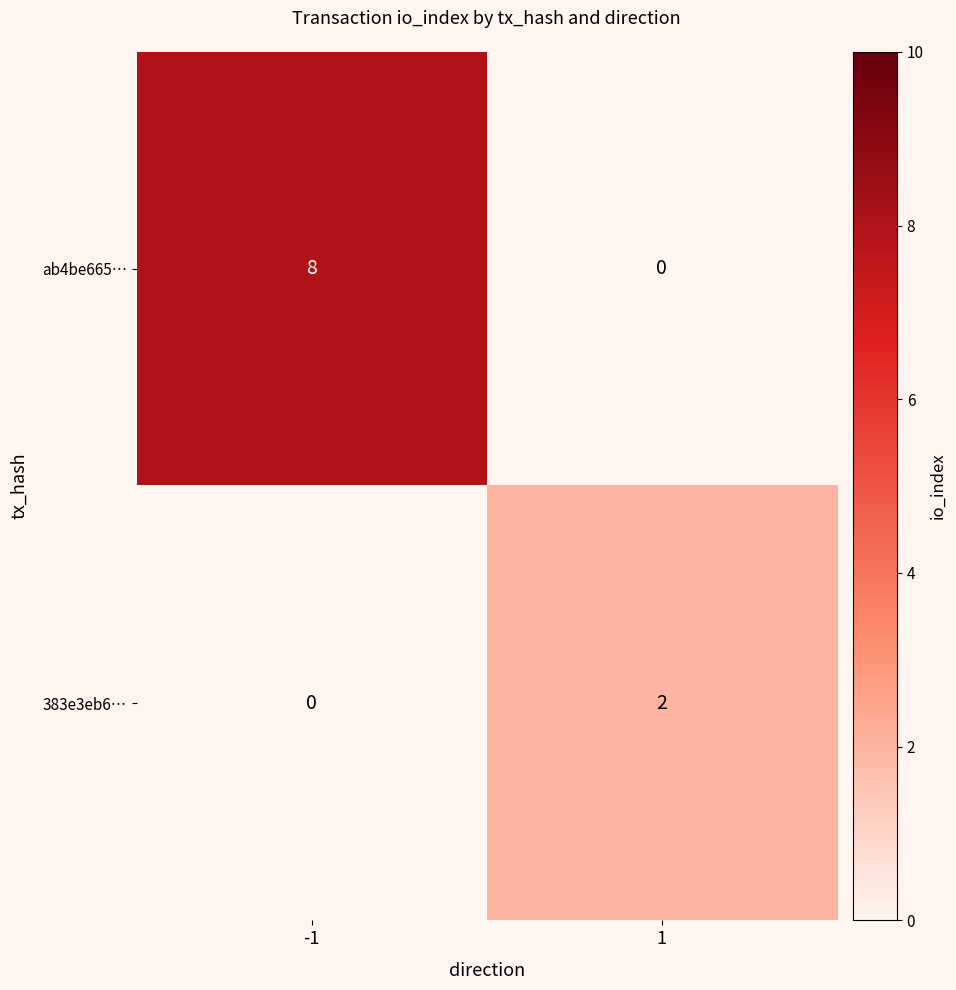

Reading left to right, what are all the values shown in this chart?

ab4be665…: -1=8	1=0
383e3eb6…: -1=0	1=2